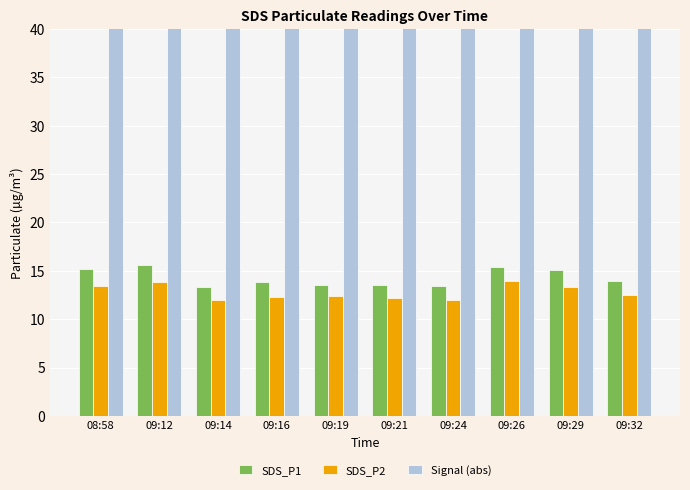

What is the label of the 10th bar from the right?

08:58